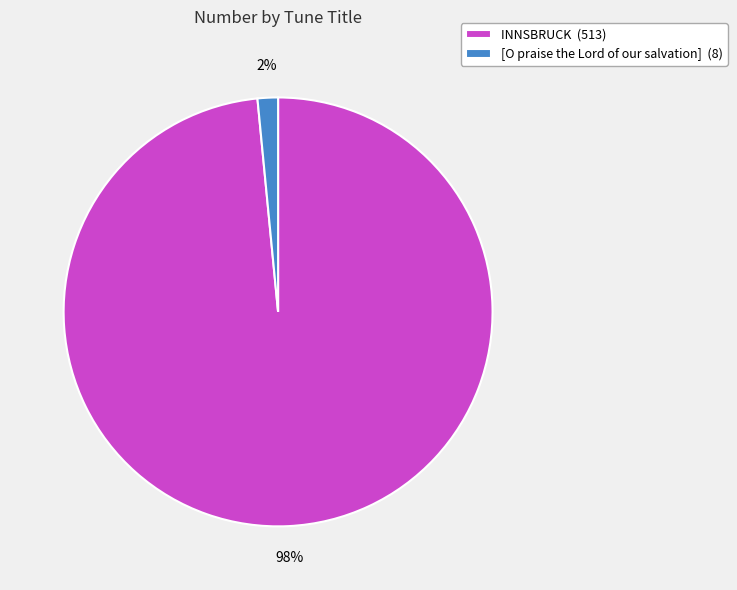

Which slice is the smallest?

[O praise the Lord of our salvation]